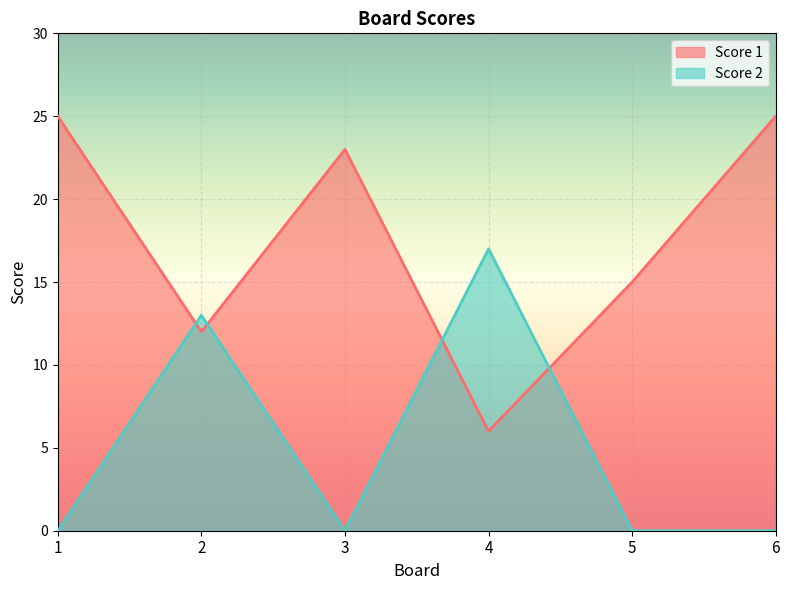

What is the value of the Score 1 point at the 3rd from the left?

23